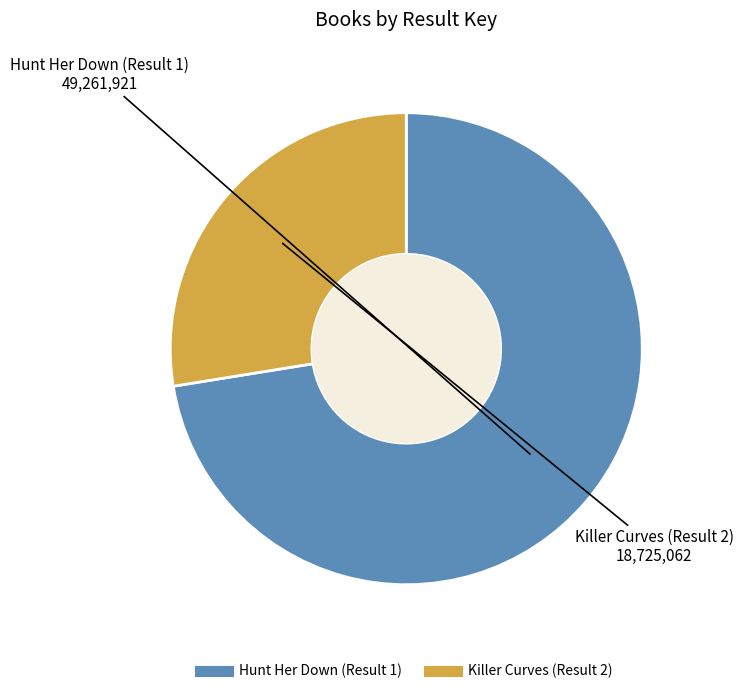

How many slices are in this pie chart?

2